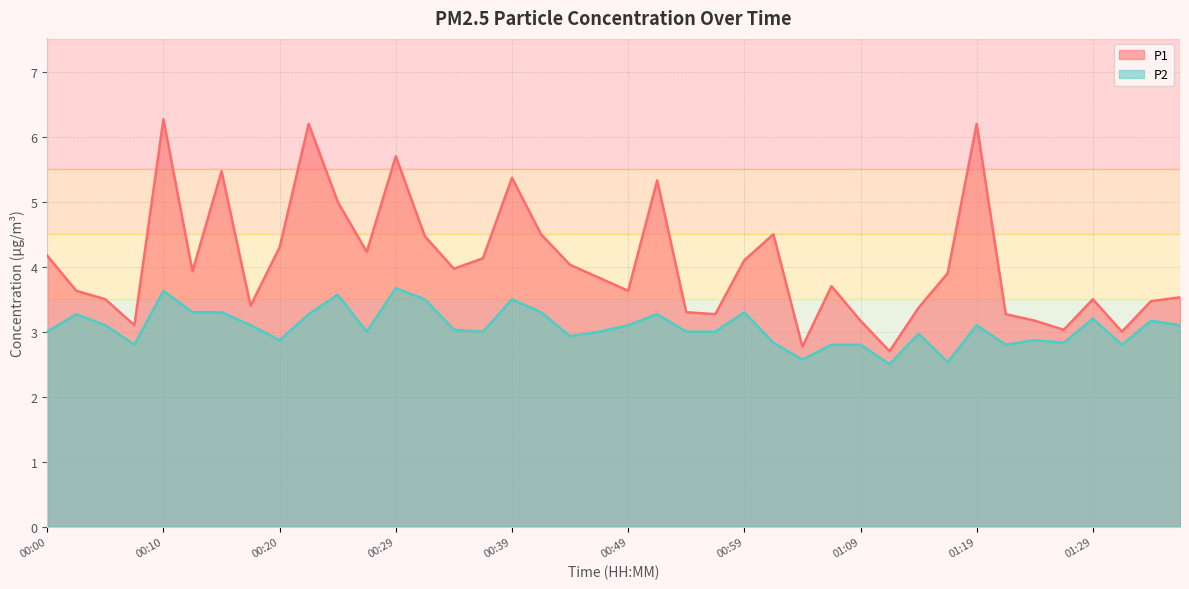

What is the value of the P1 point at the 35th from the left?

3.2